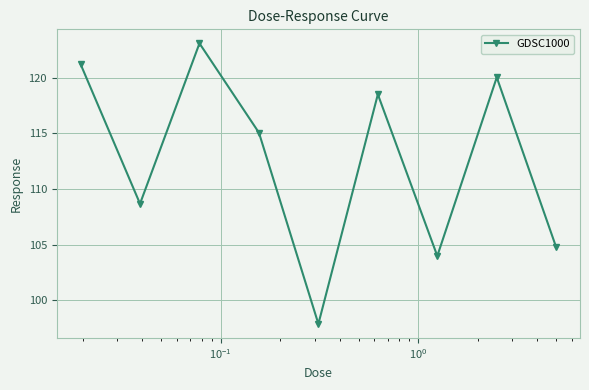

What is the value of the 4th point from the left?

115.1